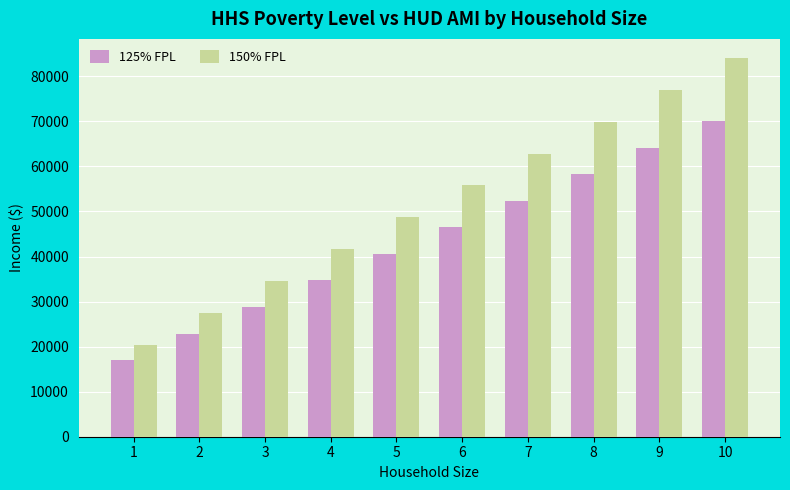

Is it true that 150% FPL equals 41625.0 at 4?

True